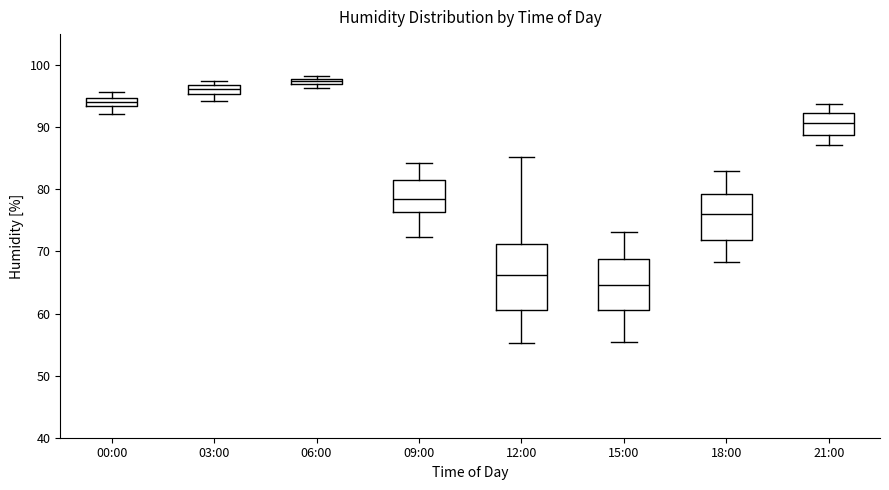

Comparing the boxes themselves (not the whiskers), which one is the tallest?

12:00